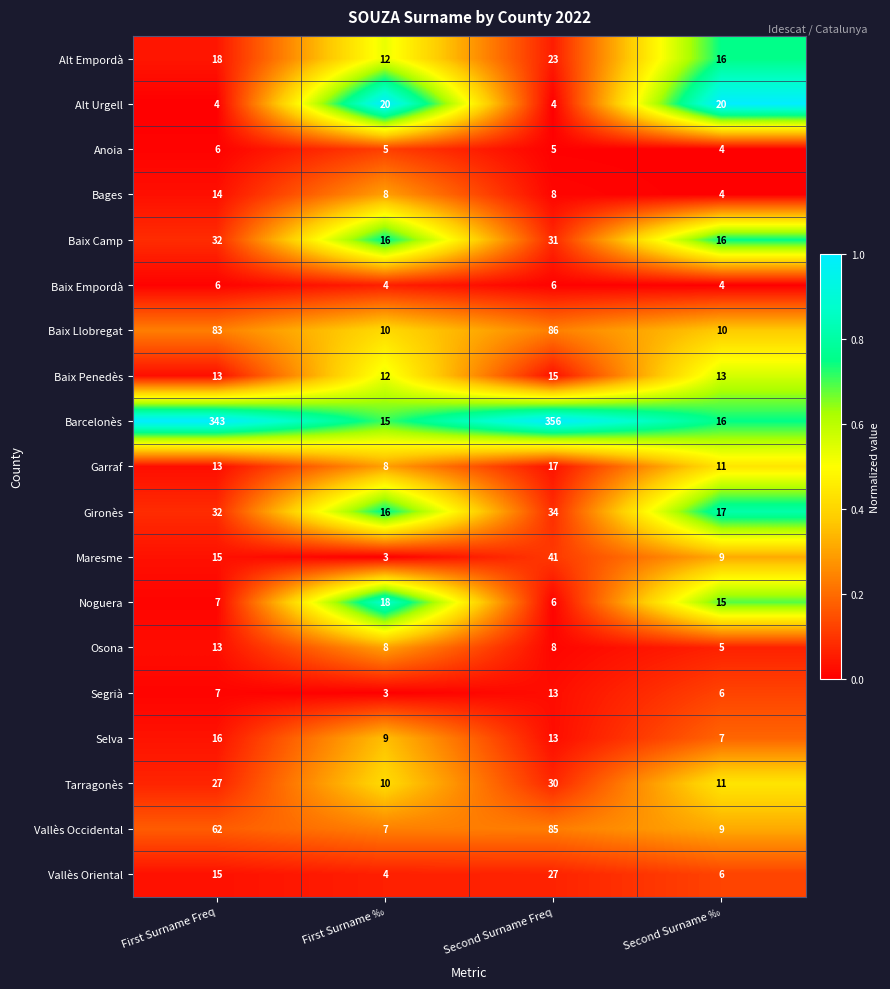

The Osona series shows 13 at First Surname Freq. True or false?

True